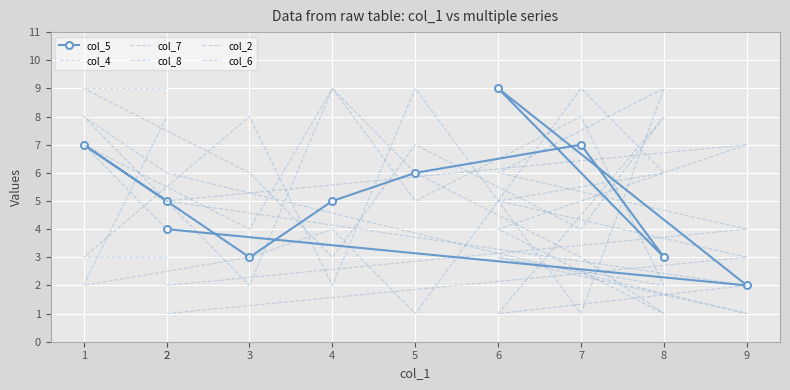

What is the sum of the col_6 values at 5 and 4?

10